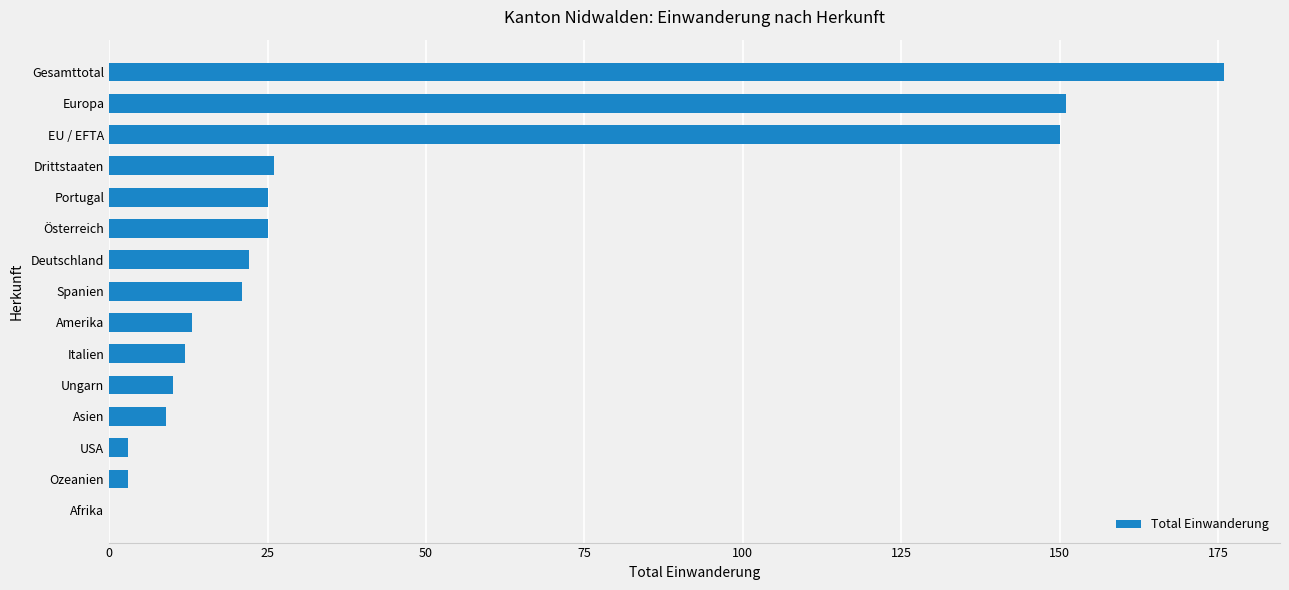

How many positive values are there?

14